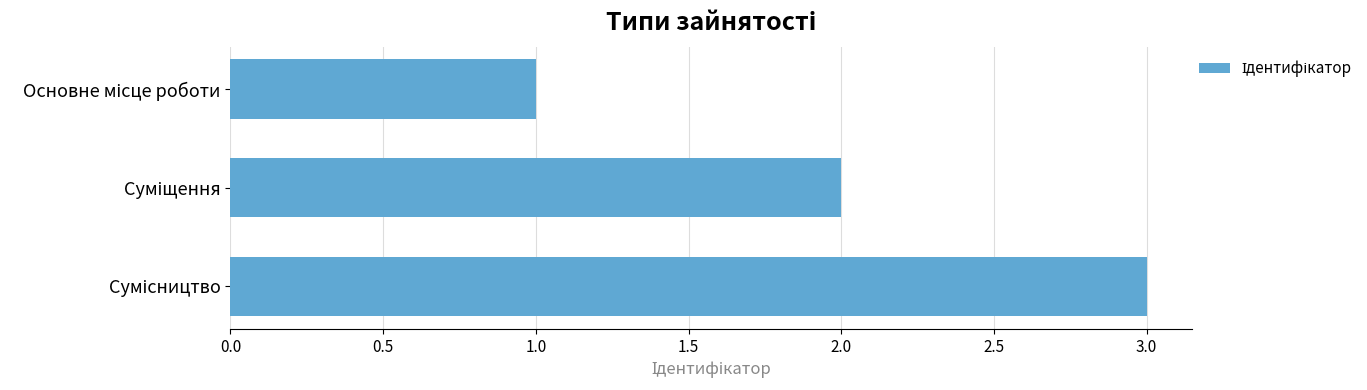

What is the sum of all values?

6